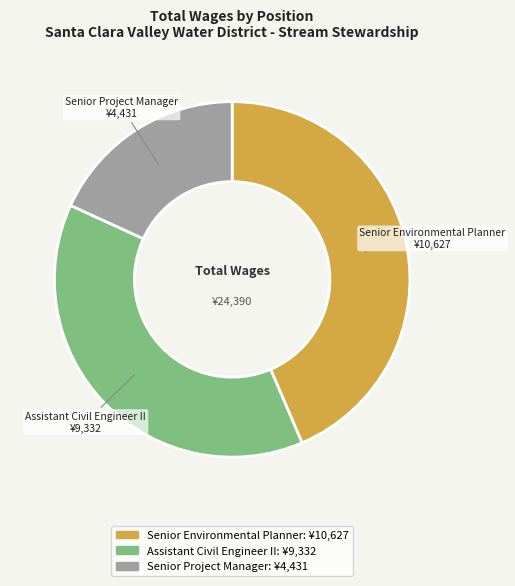

Does Assistant Civil Engineer II account for over 50% of the chart?

No